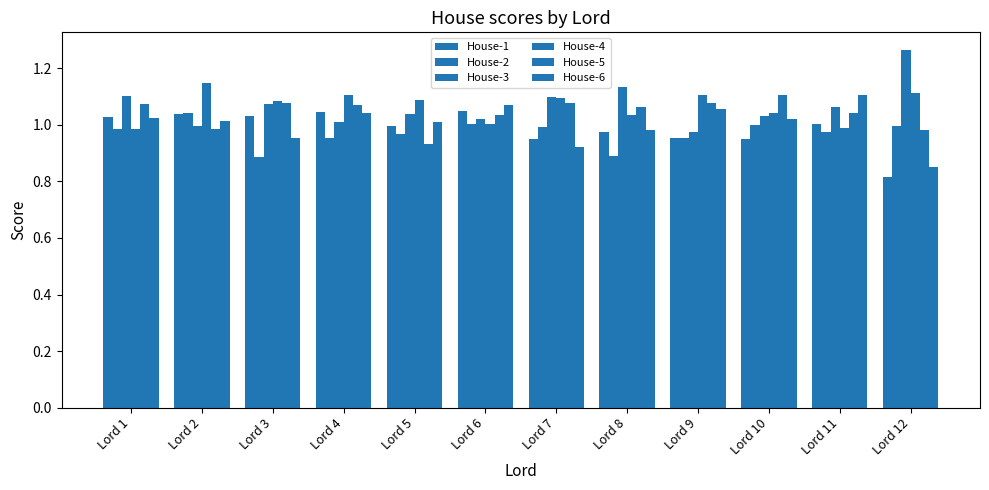

What is the value of the House-1 bar at the 2nd from the left?

1.0